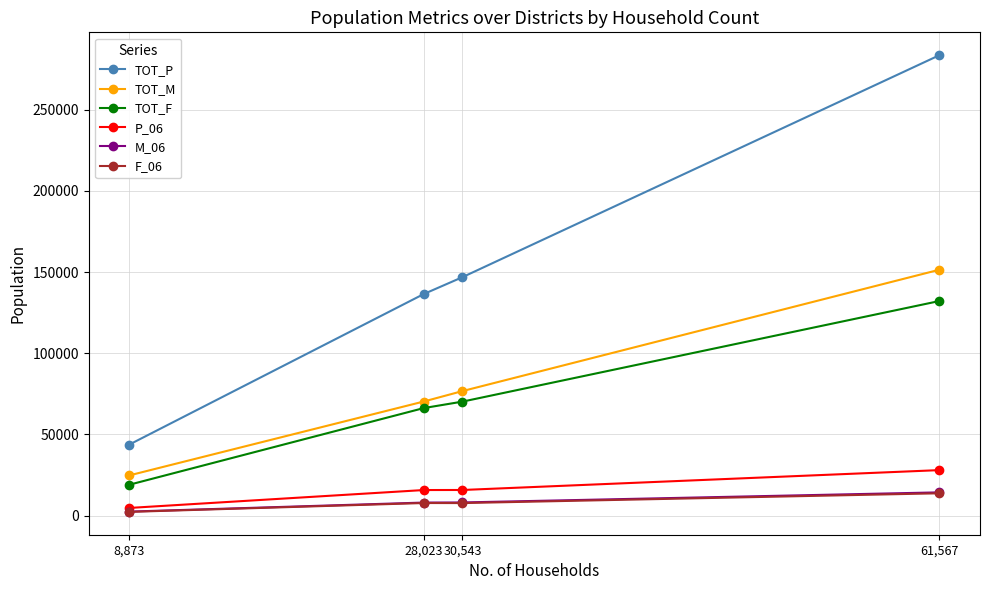

Is this an area chart (filled region under the line)?

No